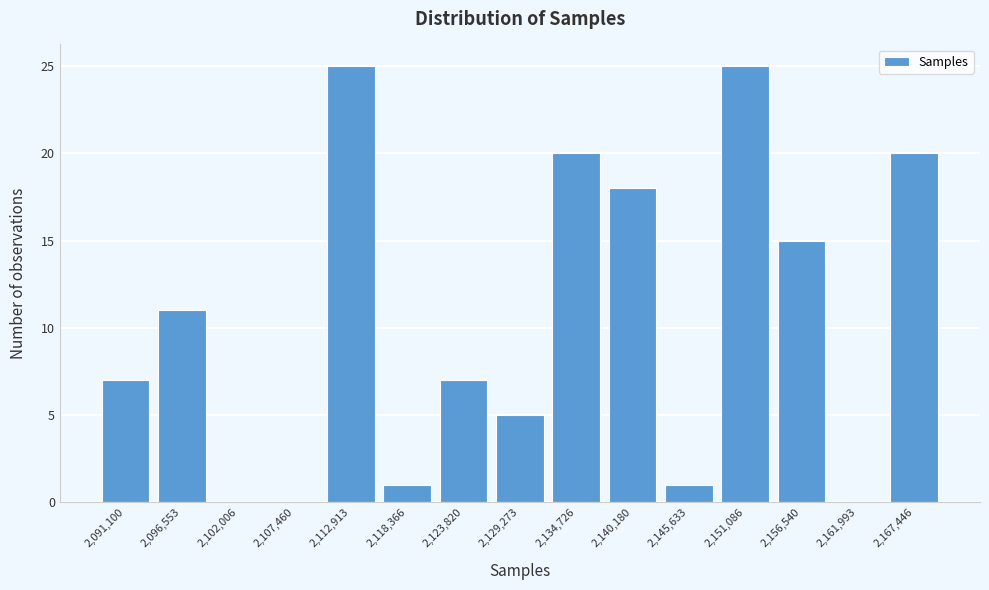

Reading left to right, what are all the values shown in this chart?

2,091,100=7	2,096,553=11	2,102,006=0	2,107,460=0	2,112,913=25	2,118,366=1	2,123,820=7	2,129,273=5	2,134,726=20	2,140,180=18	2,145,633=1	2,151,086=25	2,156,540=15	2,161,993=0	2,167,446=20